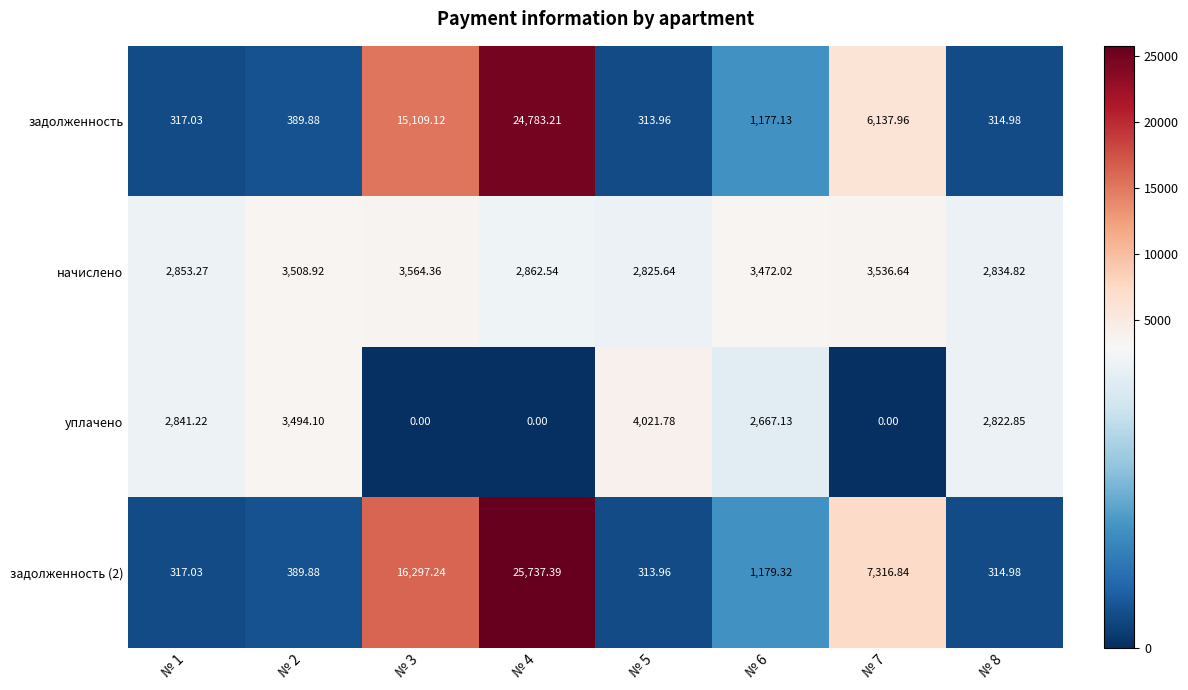

Is the value of задолженность at № 1 greater than the value of задолженность (2) at № 4?

No